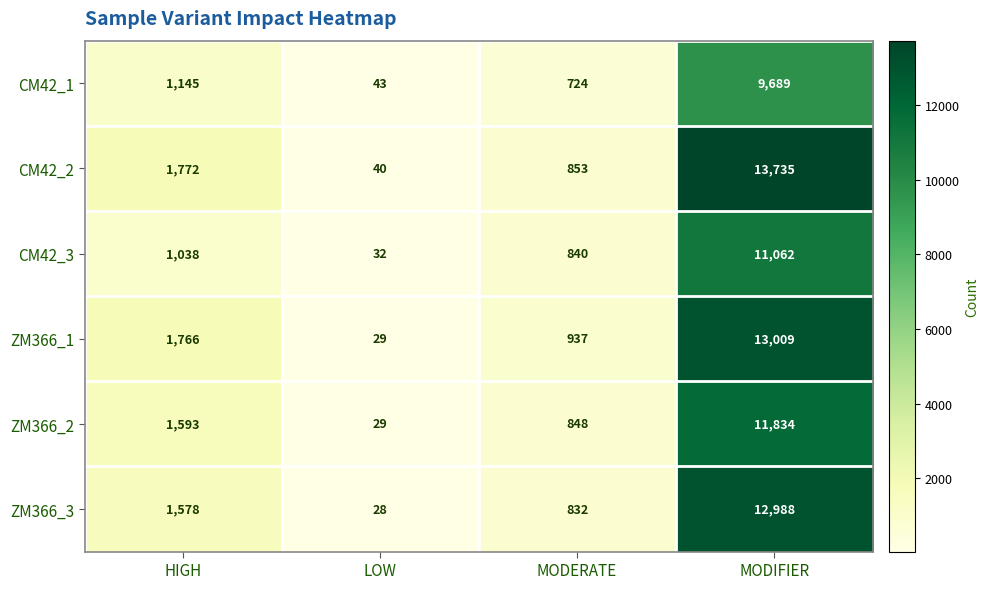

Rank the categories by CM42_3 value from highest to lowest.

MODIFIER, HIGH, MODERATE, LOW